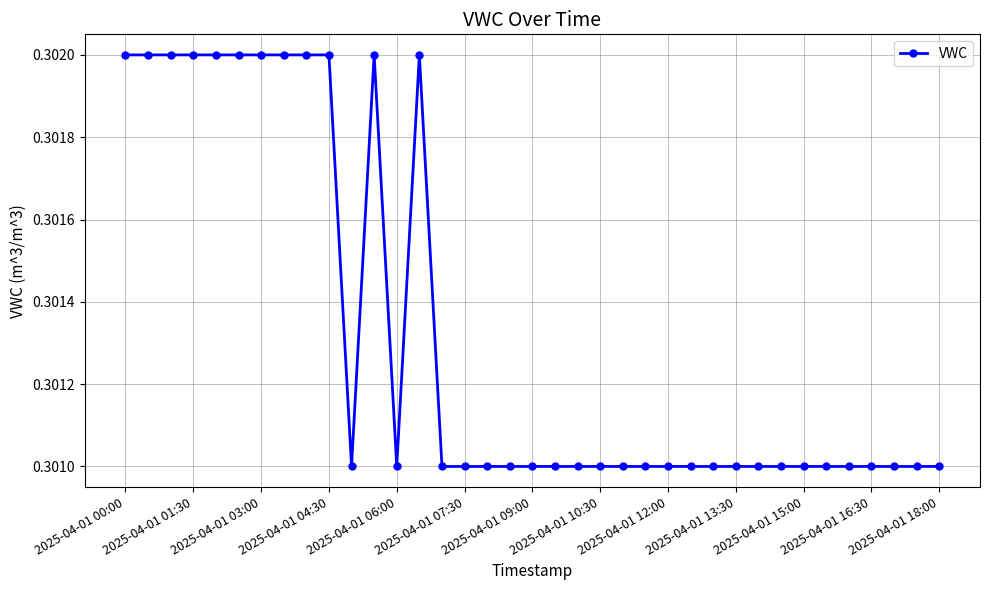

What is the sum of all values?

11.1